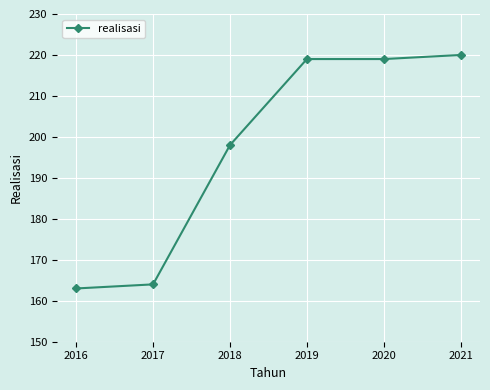

Which category has the highest value across all series?

2021